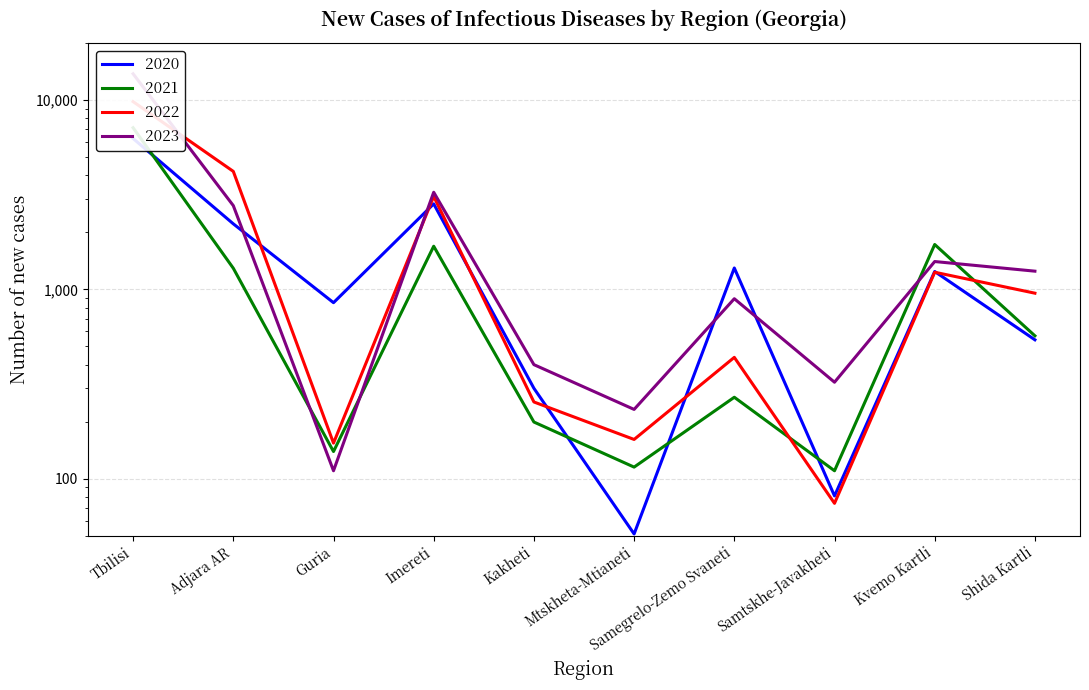

What is the difference between the maximum and minimum values in the 2022 series?

9733